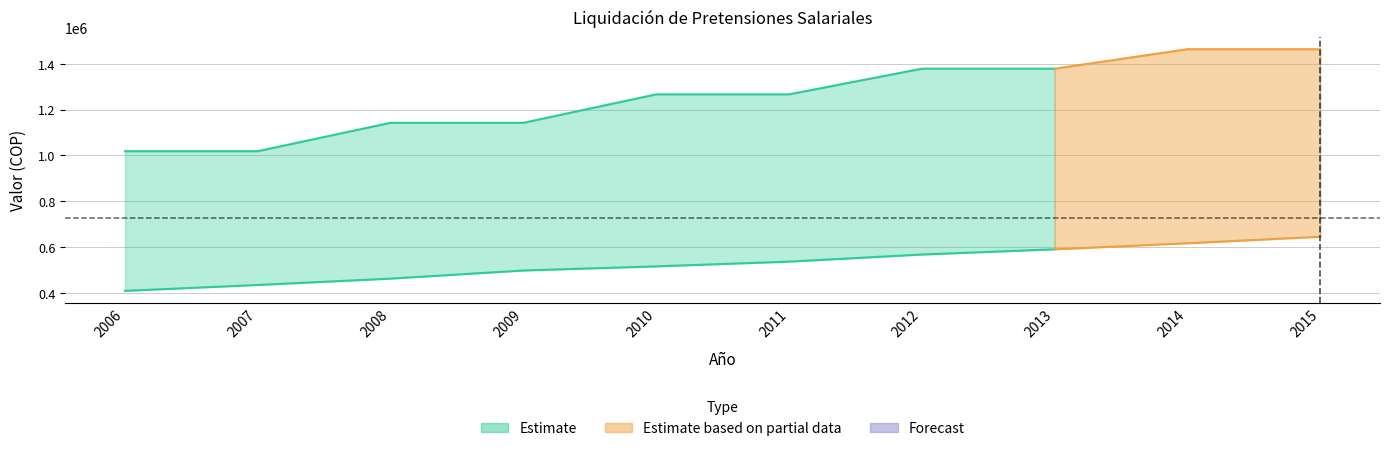

At how many categories does at least one series exceed 1022286?

8